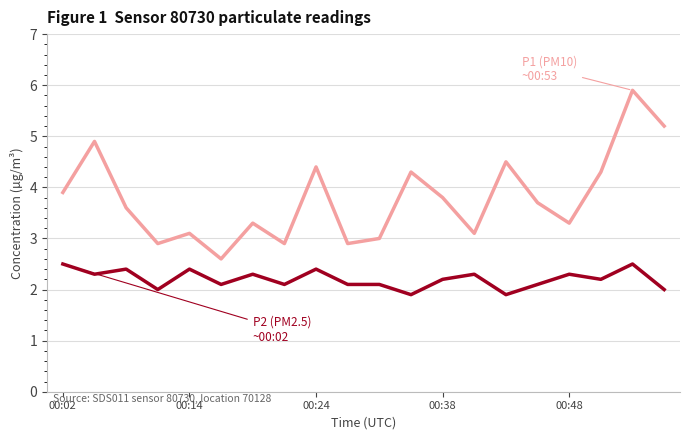

Is this an area chart (filled region under the line)?

No